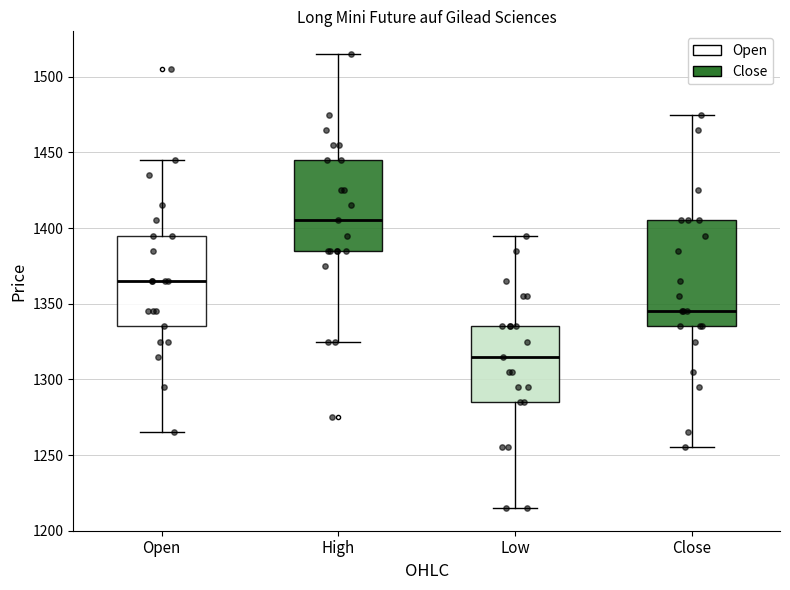

Reading left to right, transcribe this box plot: for each box, give where its median line is, the range the box spans, and where its two whiskers end, as read against the y-axis. The values are not printed on the chart, so give them approximately, as read against the axis.

Open: median 1365, box 1335 to 1395, whiskers 1265 to 1445
High: median 1405, box 1385 to 1445, whiskers 1325 to 1515
Low: median 1315, box 1285 to 1335, whiskers 1215 to 1395
Close: median 1345, box 1335 to 1405, whiskers 1255 to 1475